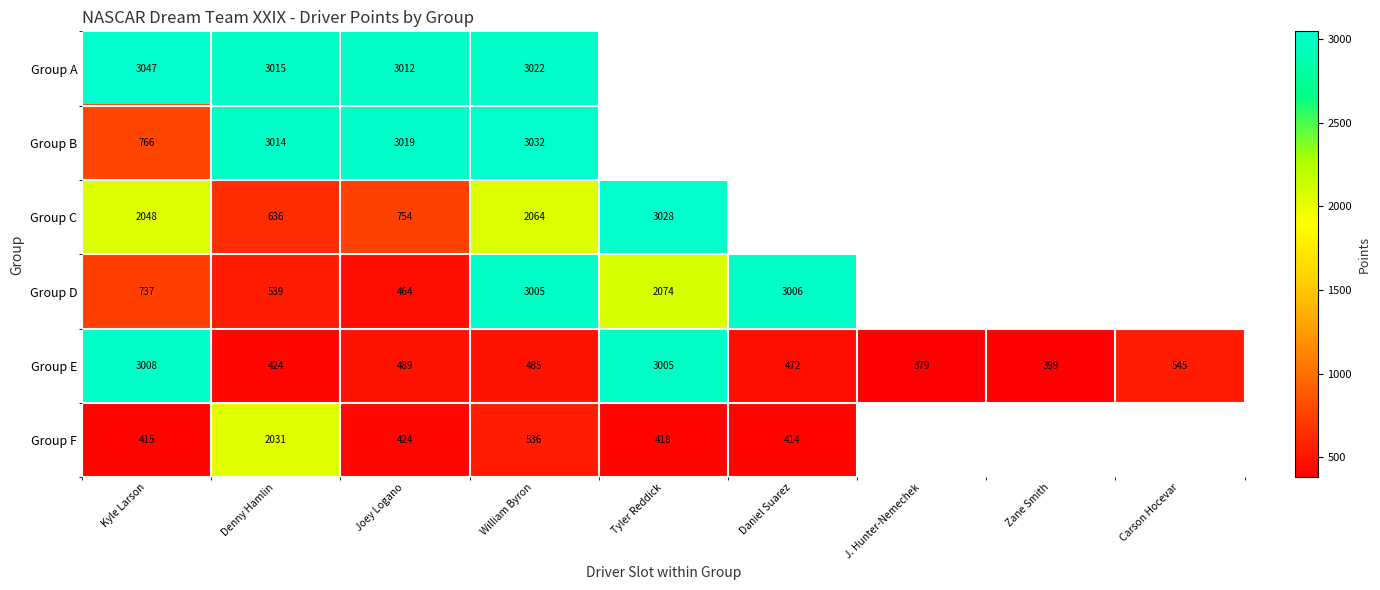

What is the minimum value shown in the chart?

379.0